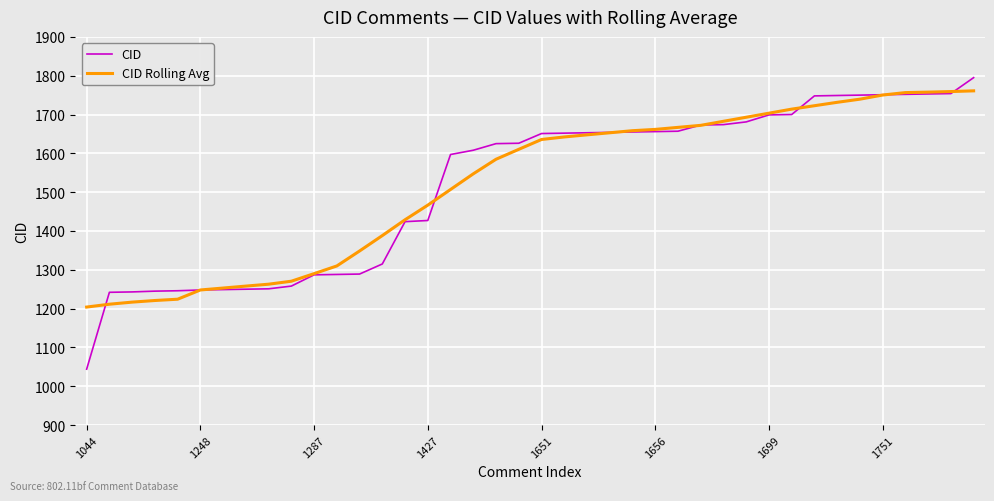

Which series has the widest spread of values?

CID